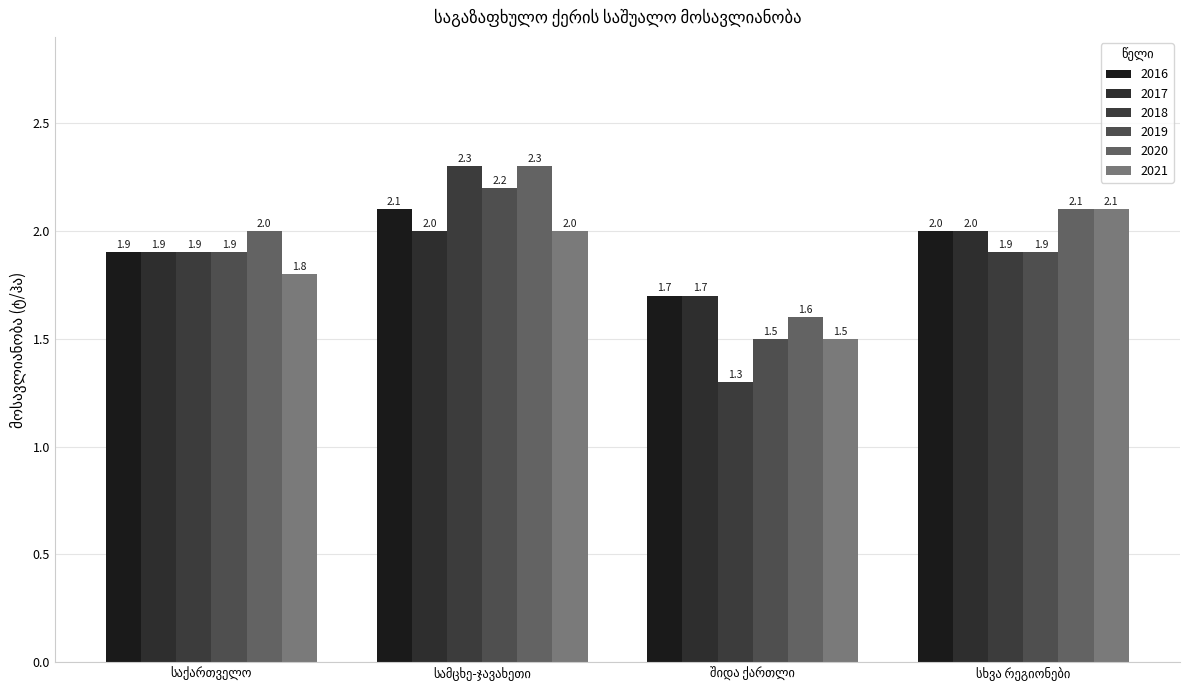

Count the number of categories in the chart.

4